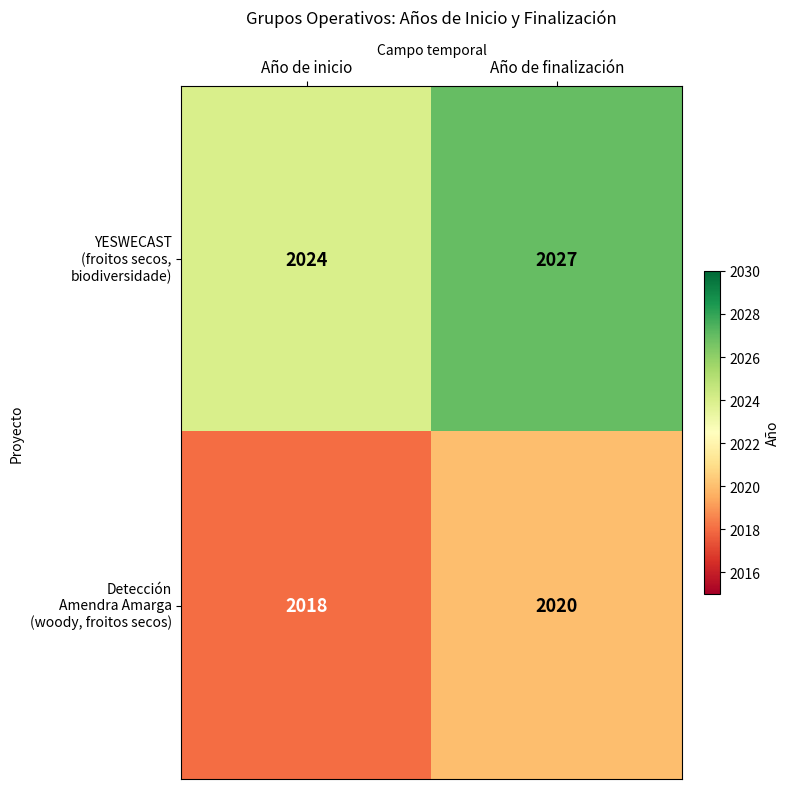

What is the difference between the highest and lowest values at Año de finalización?

7